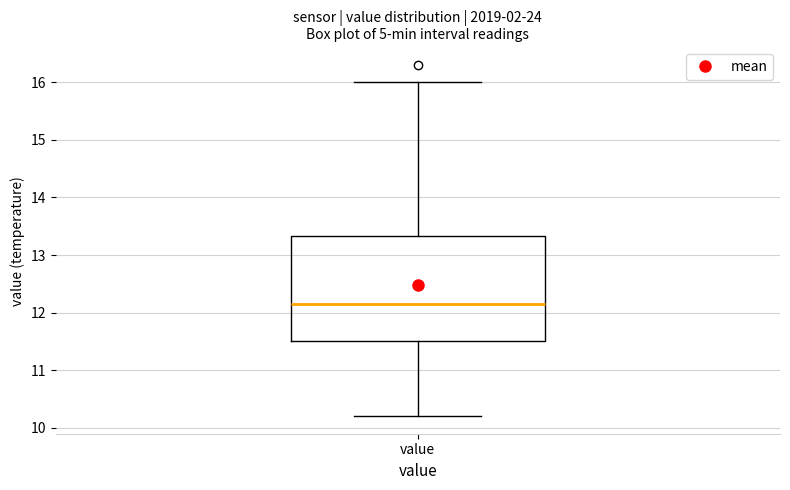

Where does the lower whisker of the box for value end on the y-axis? The values are not printed on the chart, so give them approximately, as read against the axis.

10.2